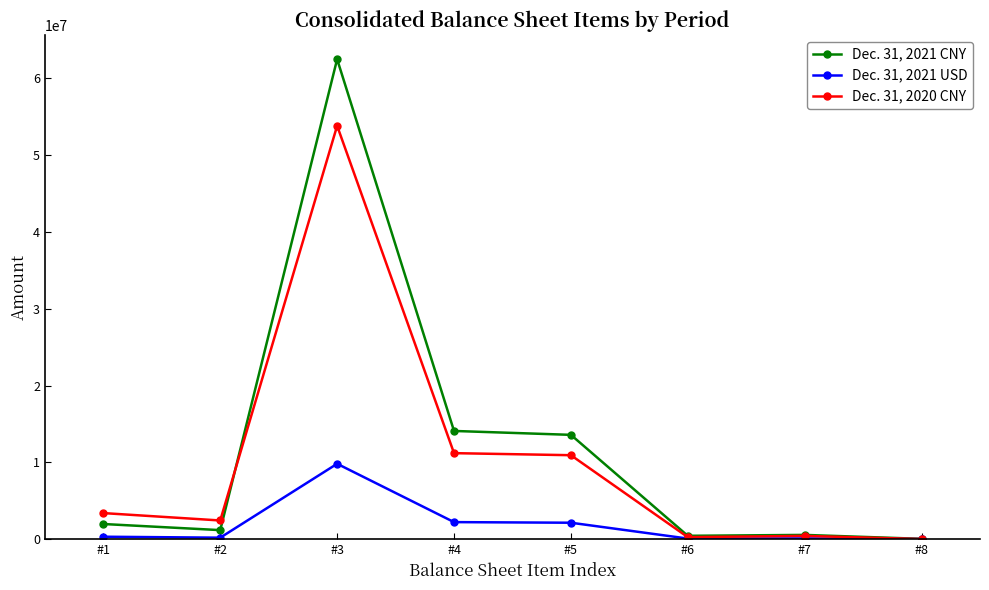

What is the maximum value shown in the chart?

62509714